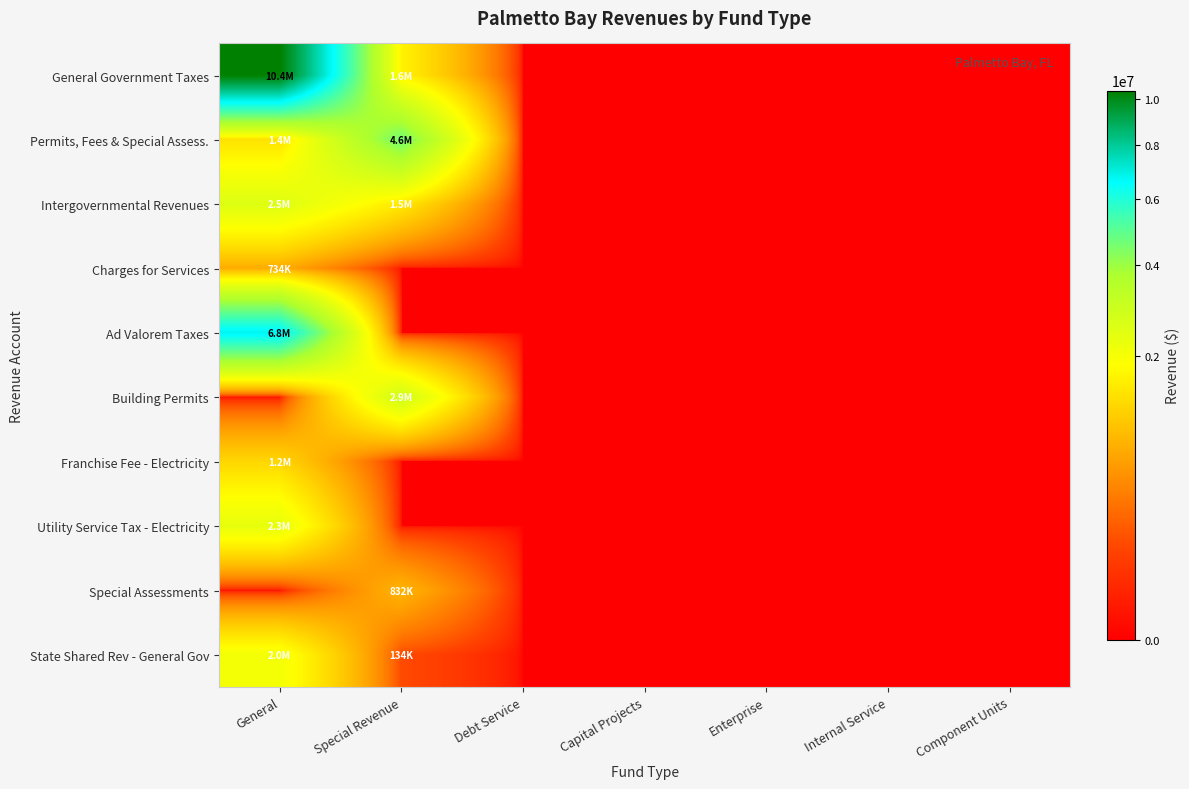

Which series has the widest spread of values?

General Government Taxes